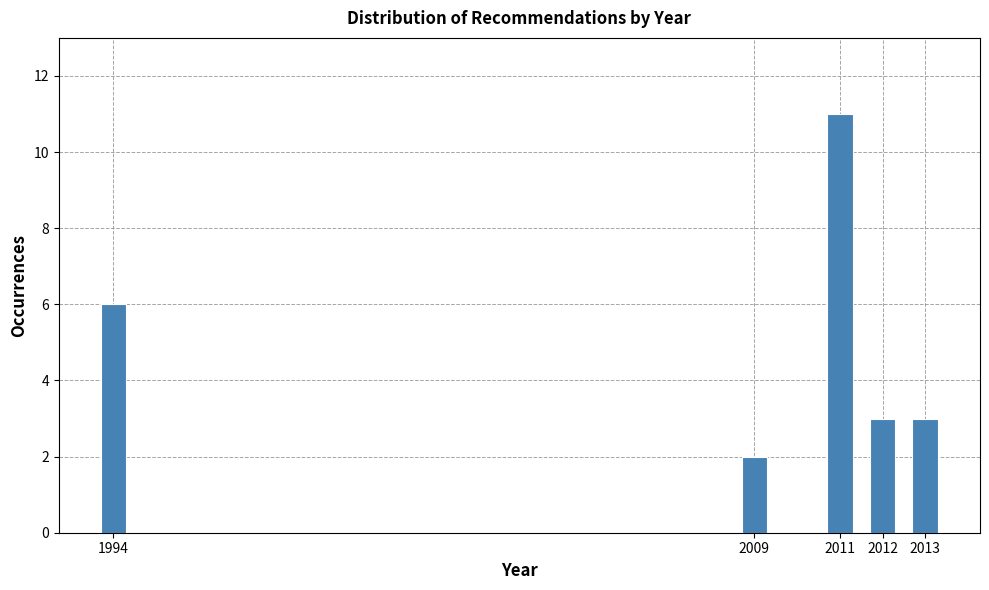

Reading left to right, transcribe all the data shown in this chart.

1994=6	2009=2	2011=11	2012=3	2013=3